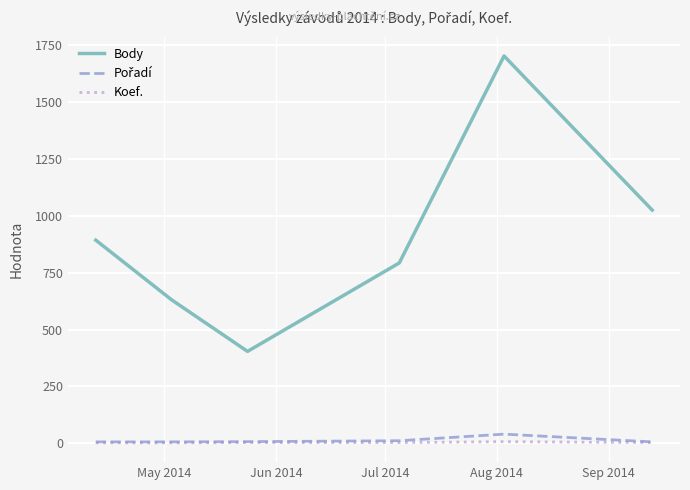

True or false: Body and Koef. cross at least once.

False